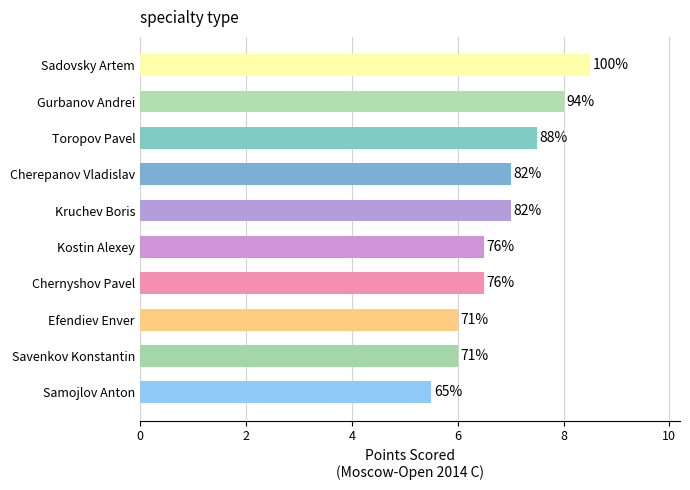

Does the chart contain any negative values?

No